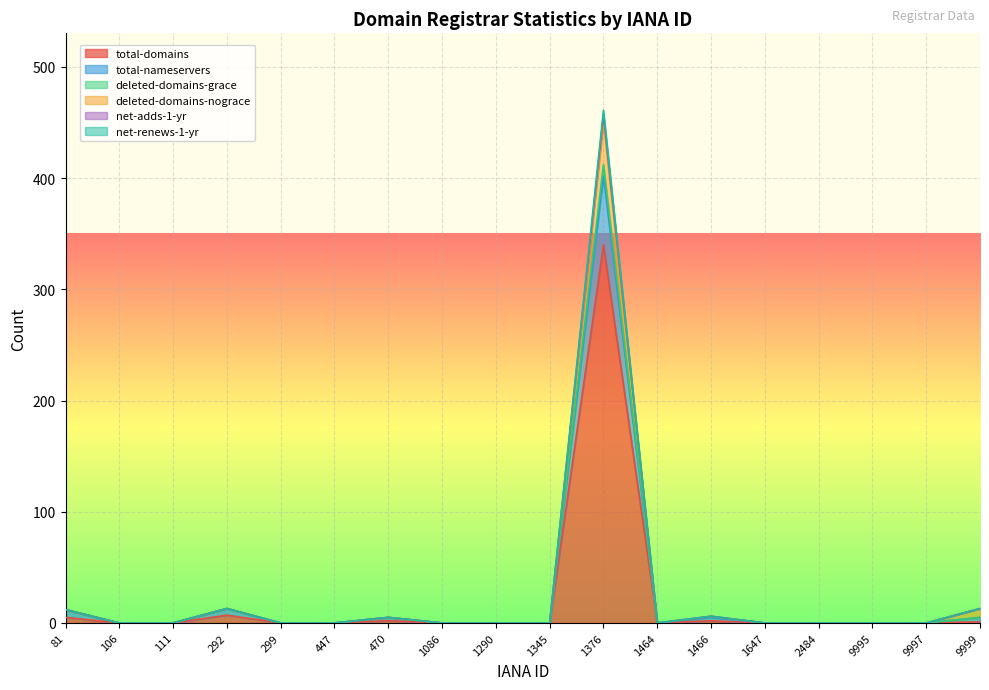

What is the sum of the deleted-domains-nograce values at 1466 and 2484?

6